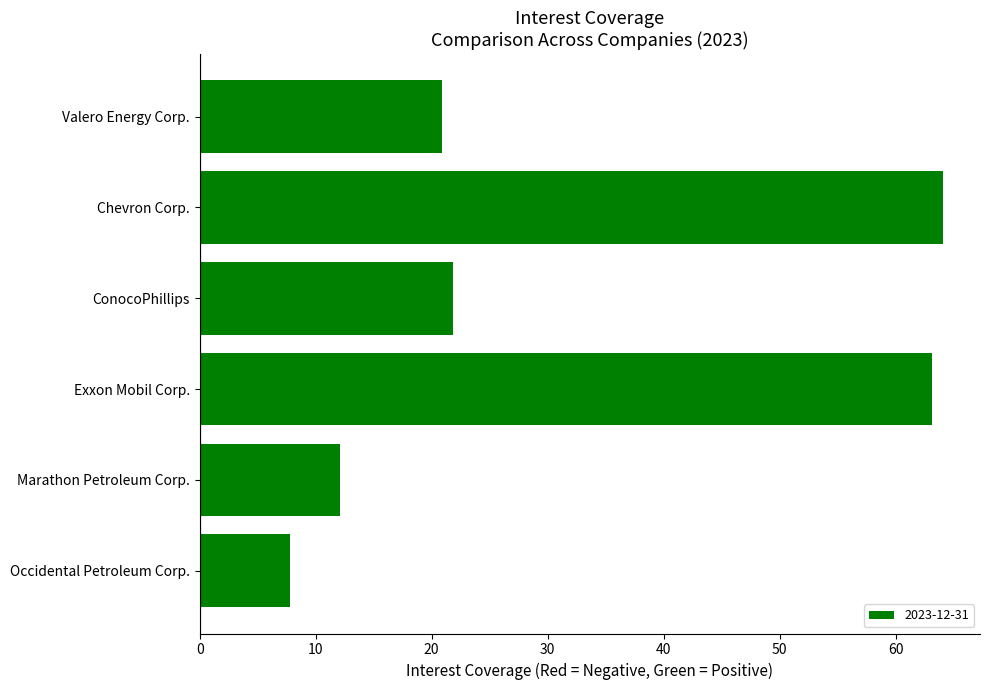

What is the value of the 2nd bar from the top?

64.1